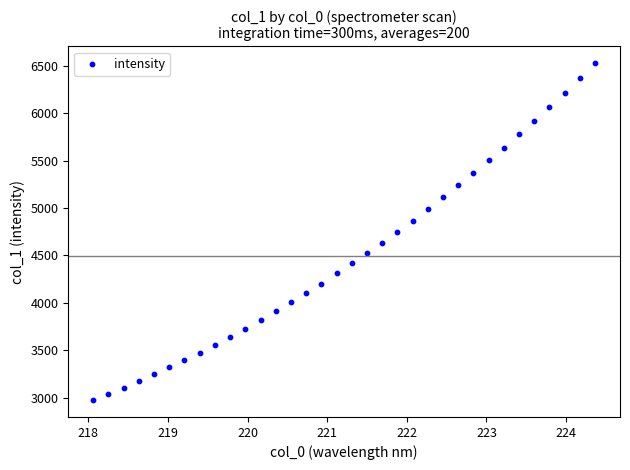

What is the range of Y values (max minus min)?

3550.4